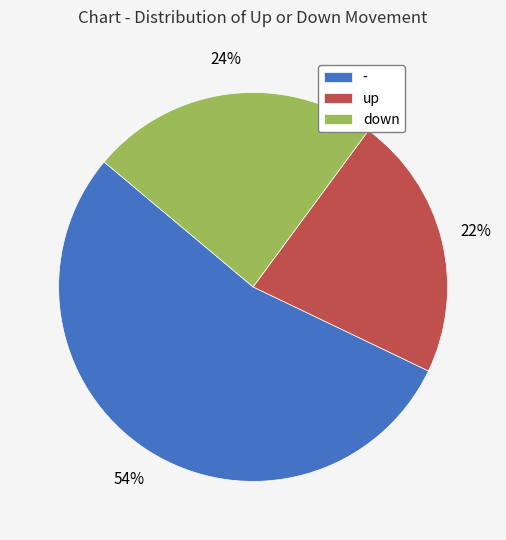

What is the majority slice?

-